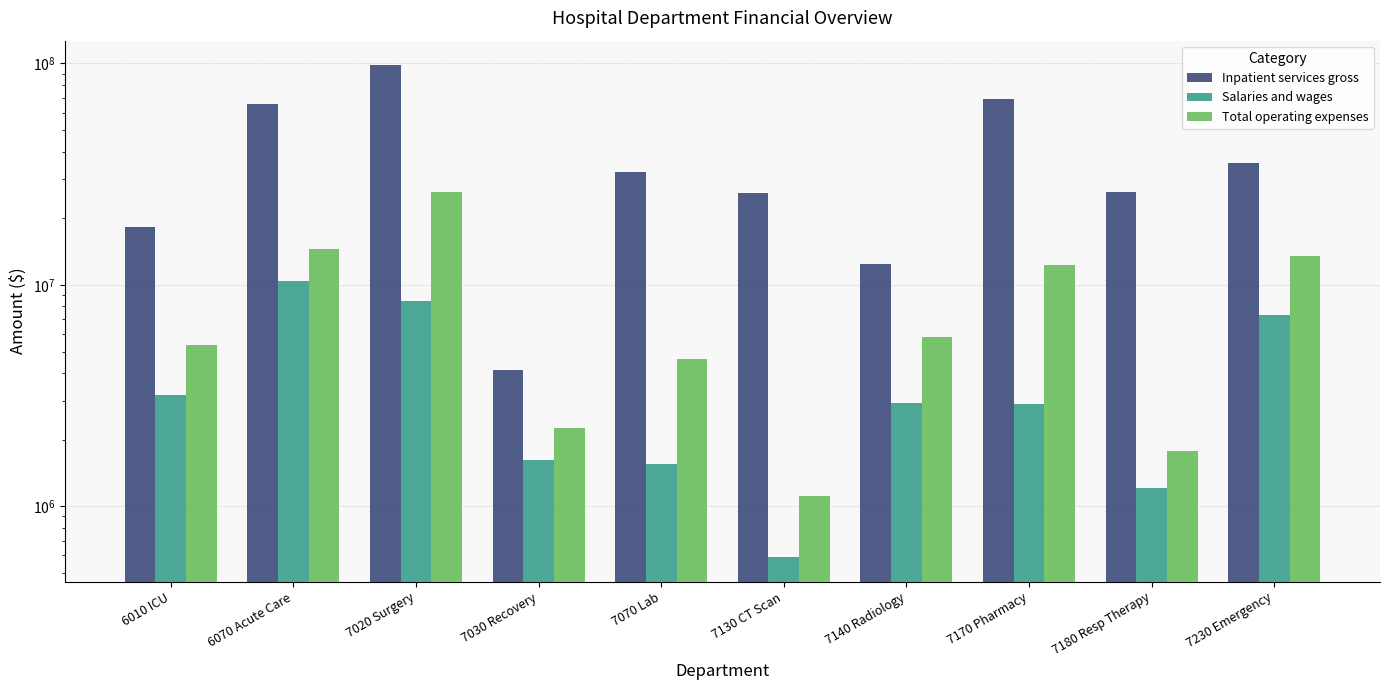

What is the sum of all Total operating expenses values?

87479066.4